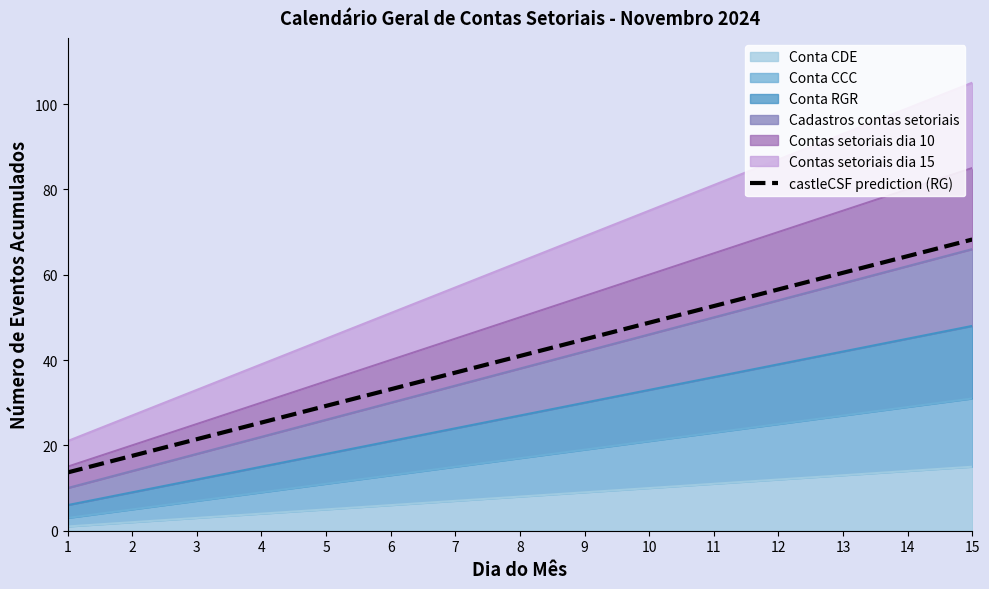

What is the sum of all values?

614.2